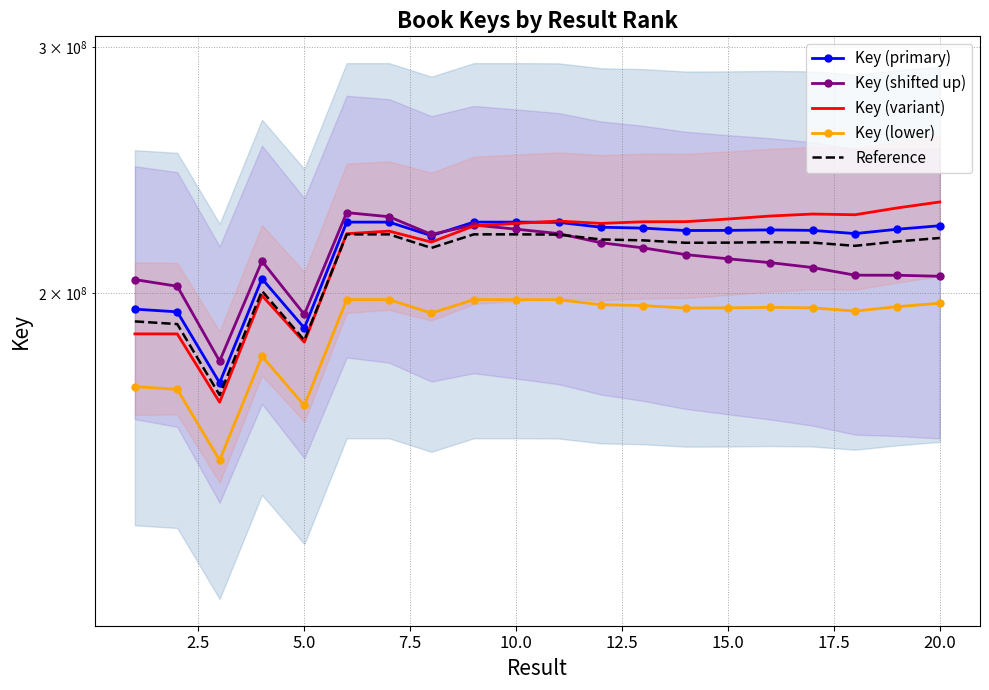

True or false: Reference and Key (primary) cross at least once.

False